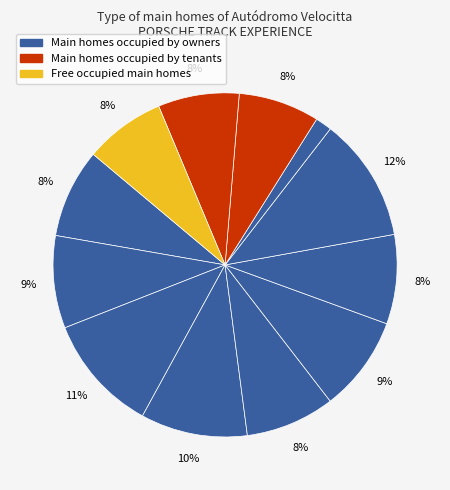

How many slices are in this pie chart?

12